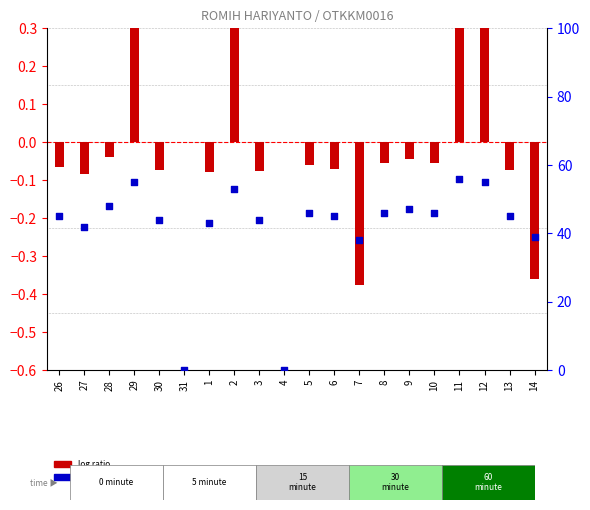

Is the value of log ratio at 6 greater than the value of percentile rank within the sample at 30?

No